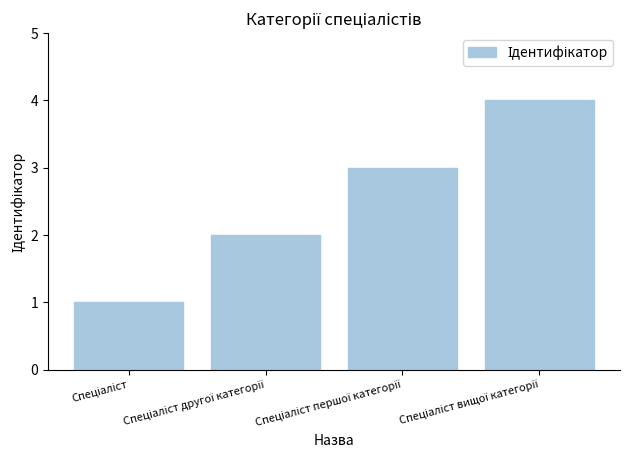

How many values are below 3?

2